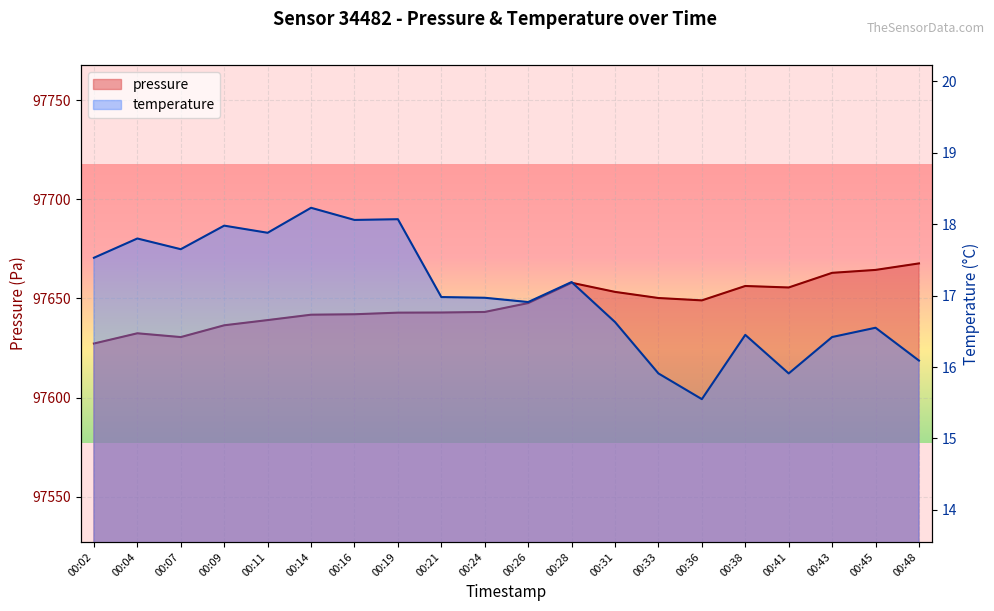

How many data points in pressure are above 97647?

10